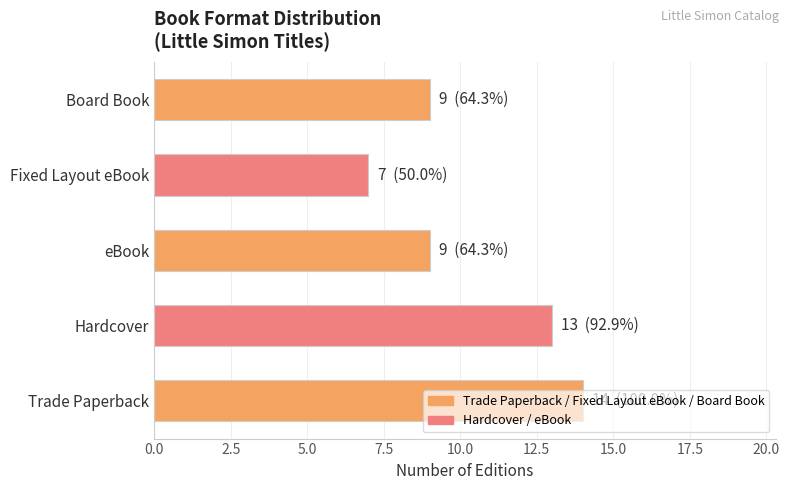

At which category does the chart reach its minimum across all series?

Fixed Layout eBook